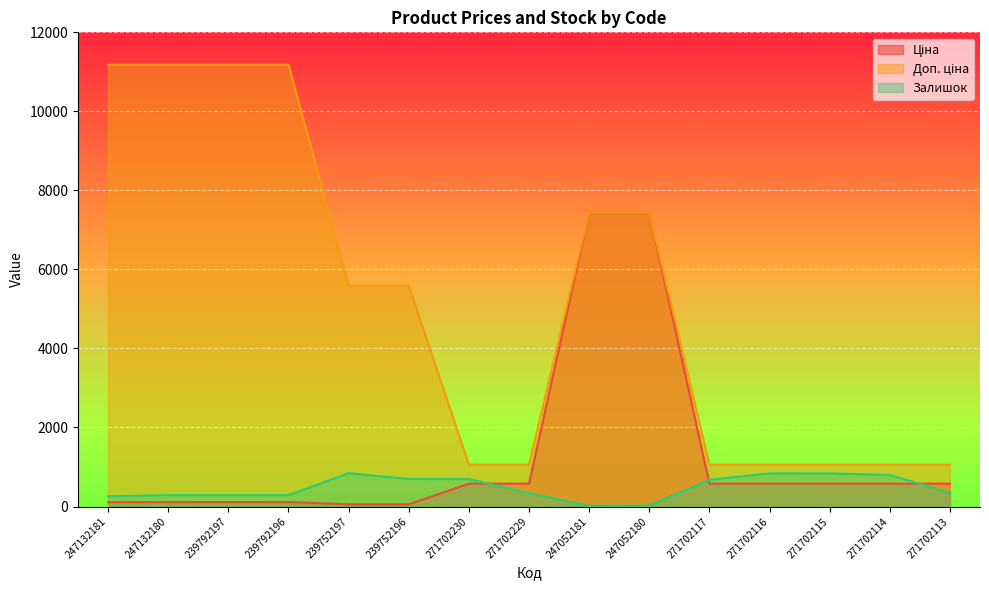

How many data points in Залишок are above 345?

7